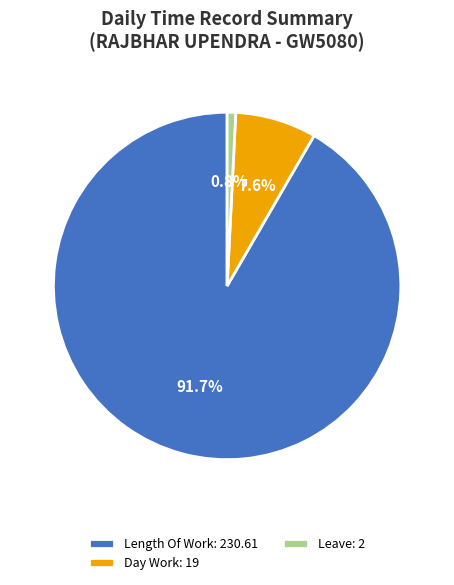

Which category has the smallest portion of the pie?

Leave: 2